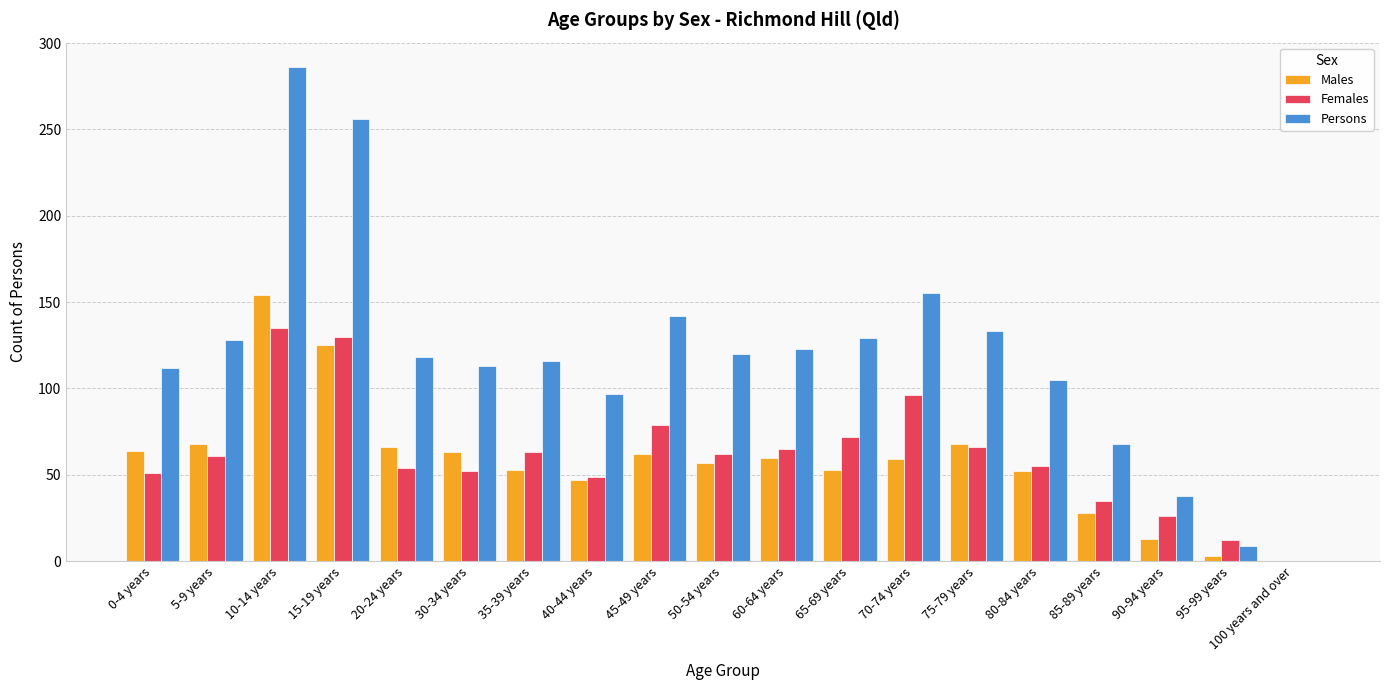

Is the value of Males at 40-44 years greater than the value of Females at 20-24 years?

No